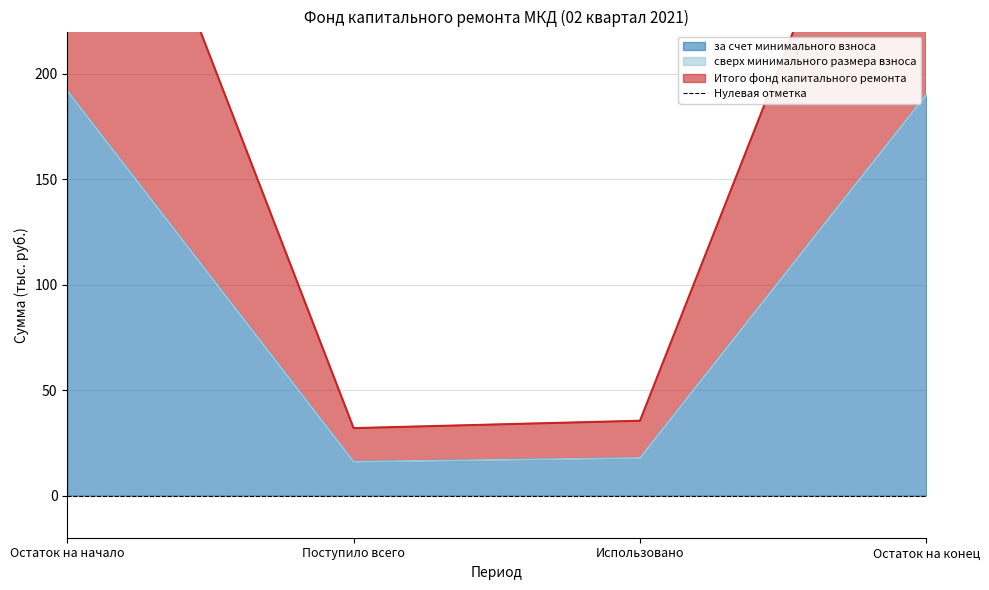

At which label does за счет минимального взноса first exceed 190?

Остаток на начало